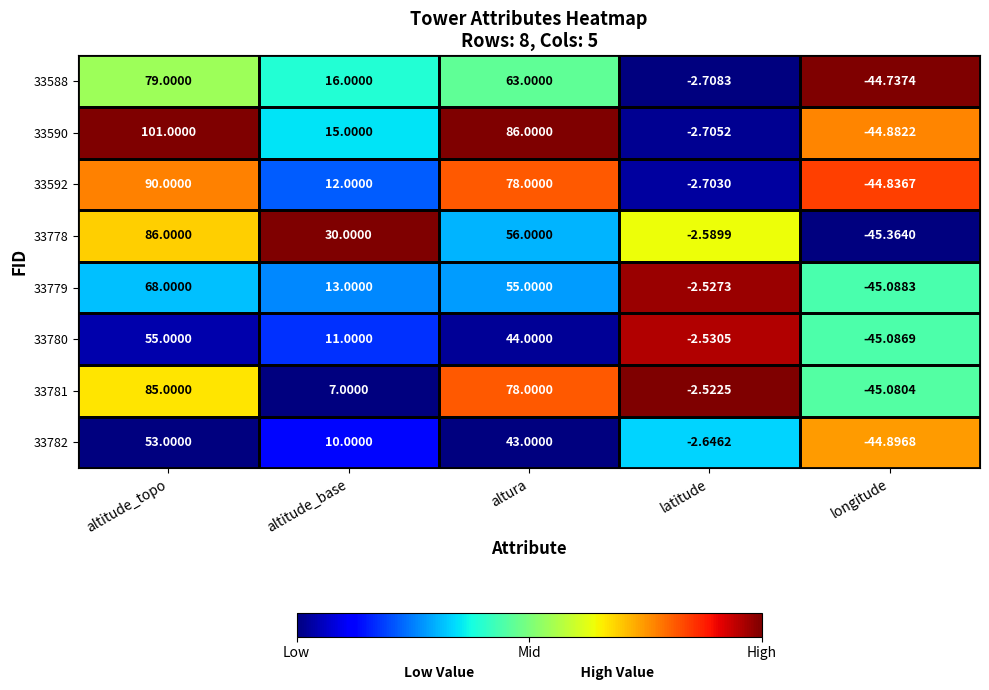

At which category does the chart reach its minimum across all series?

longitude